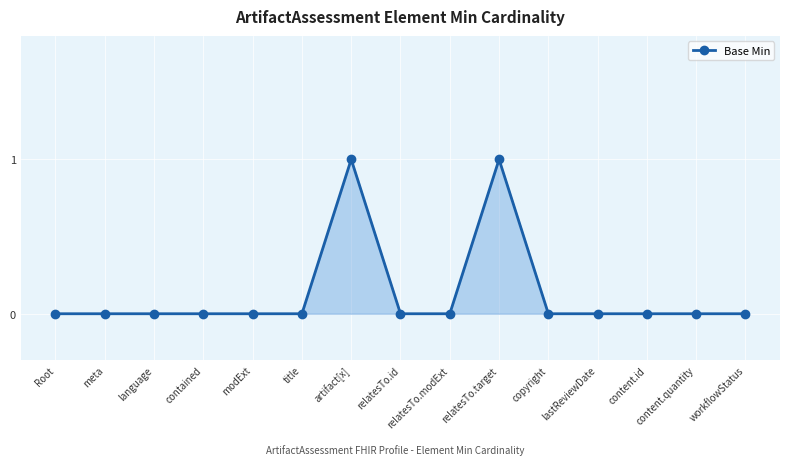

What is the maximum value shown in the chart?

1